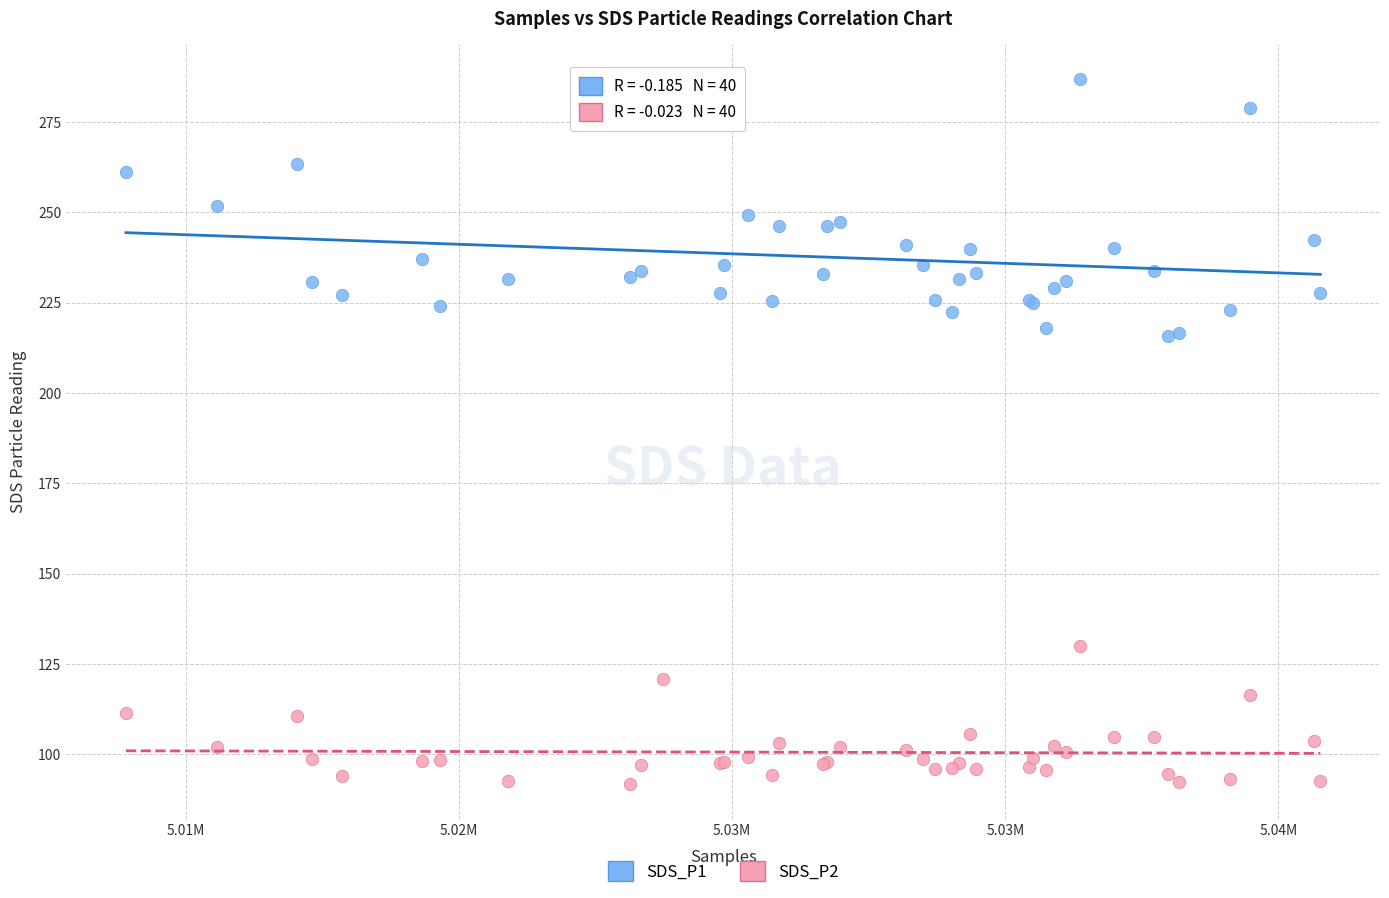

Which series reaches the minimum Y coordinate?

SDS_P2